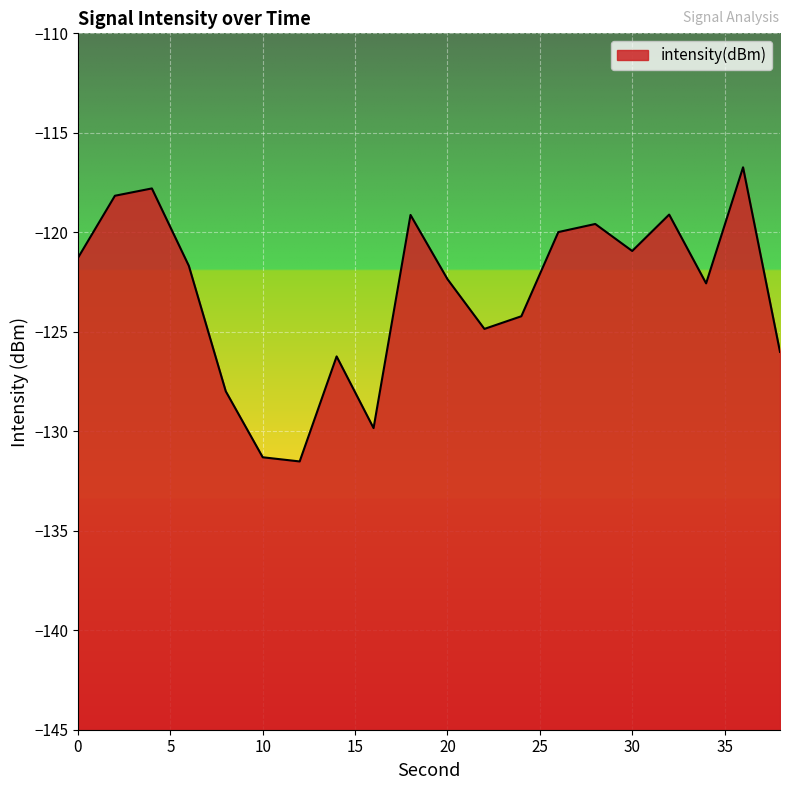

Where does the data first go above -121?

2